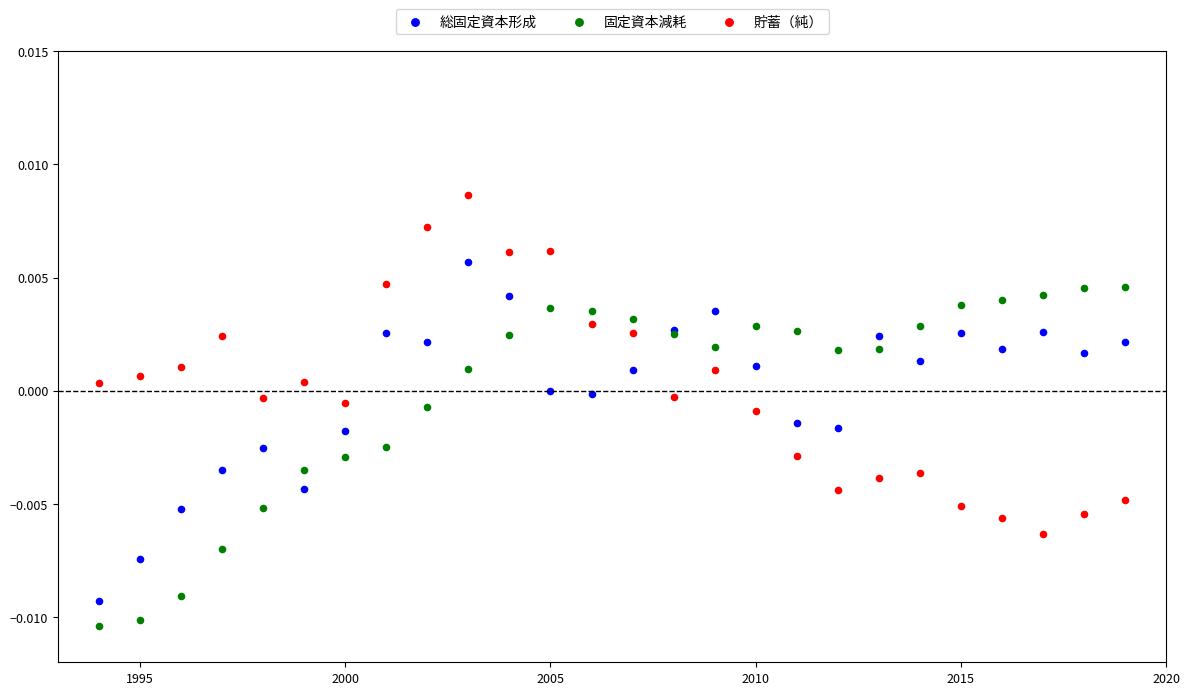

Which series contains the lowest Y value?

固定資本減耗